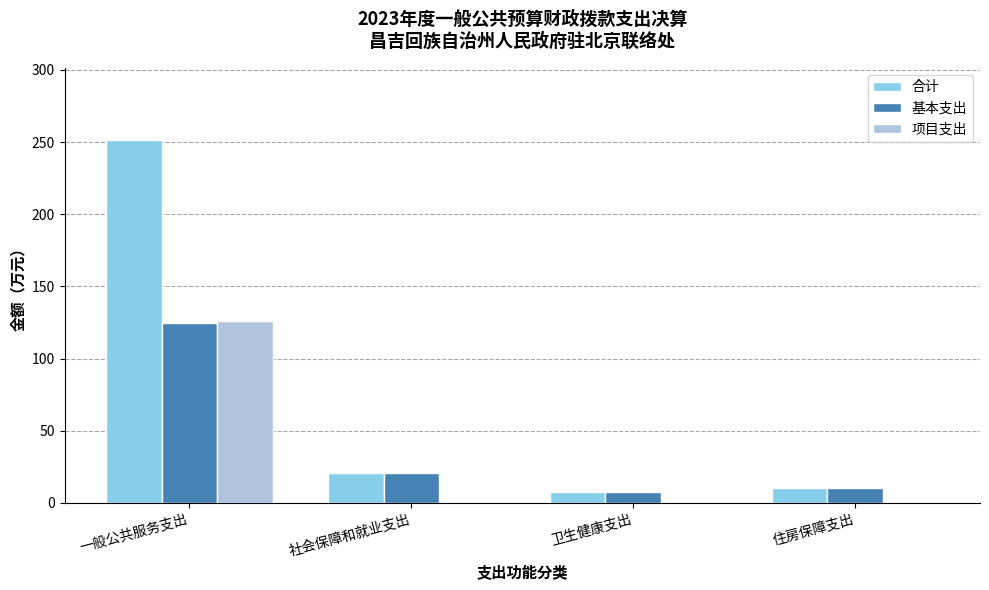

Which label corresponds to the largest value in the chart?

一般公共服务支出